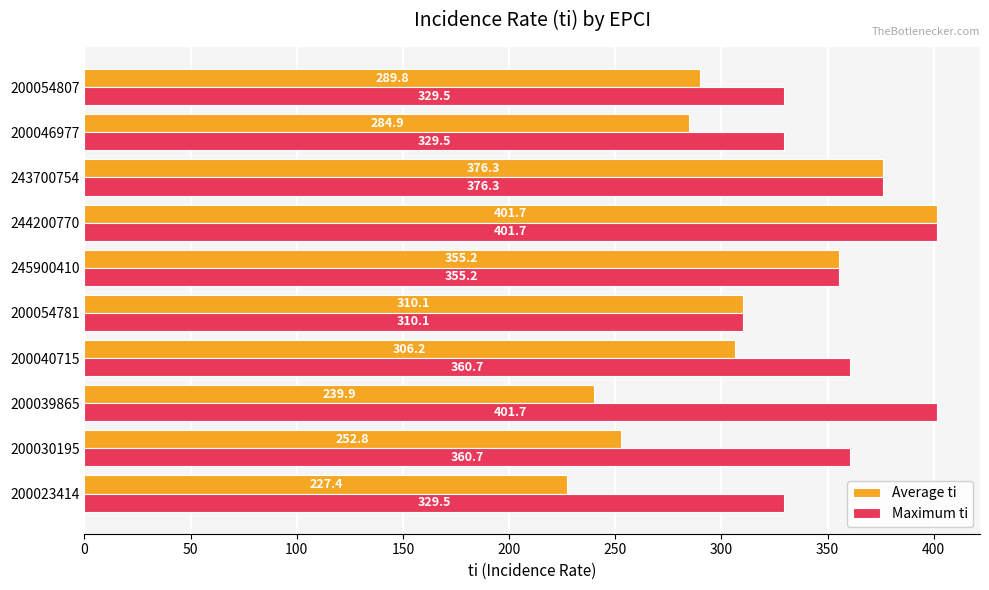

Which series changed the most between 200030195 and 200054807?

Average ti